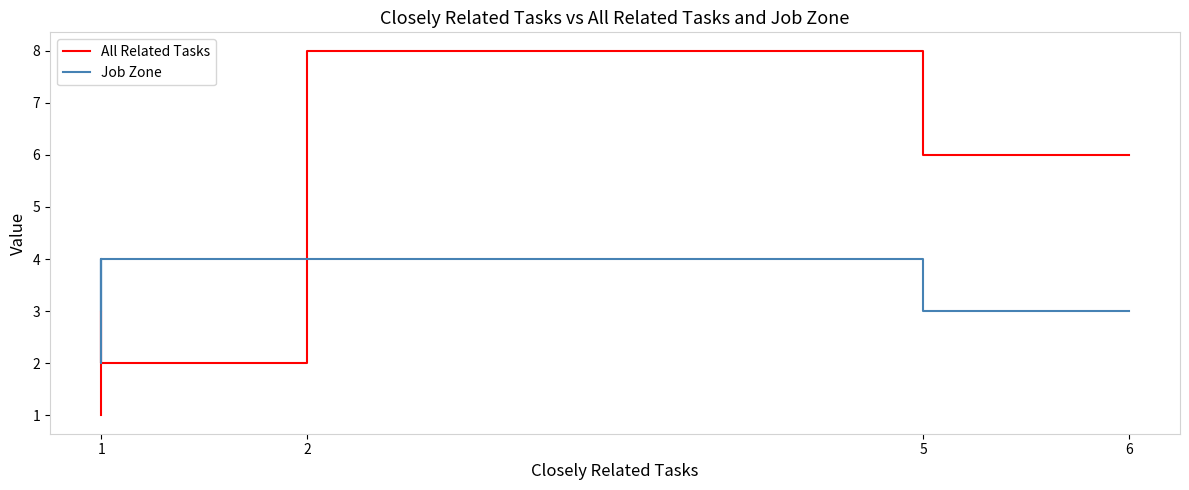

Is this an area chart (filled region under the line)?

No